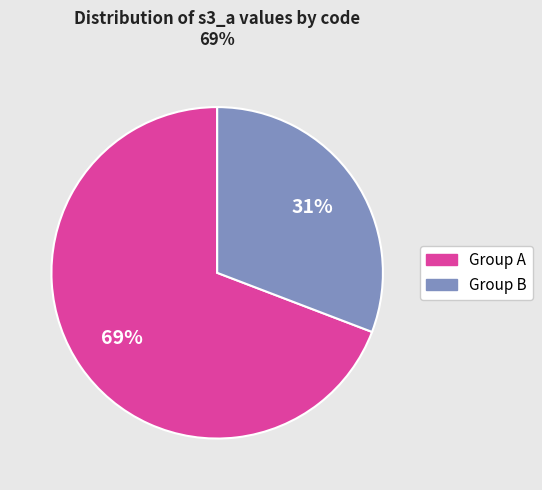

To the nearest percent, what is the difference between the largest and smallest slice percentages?

38%